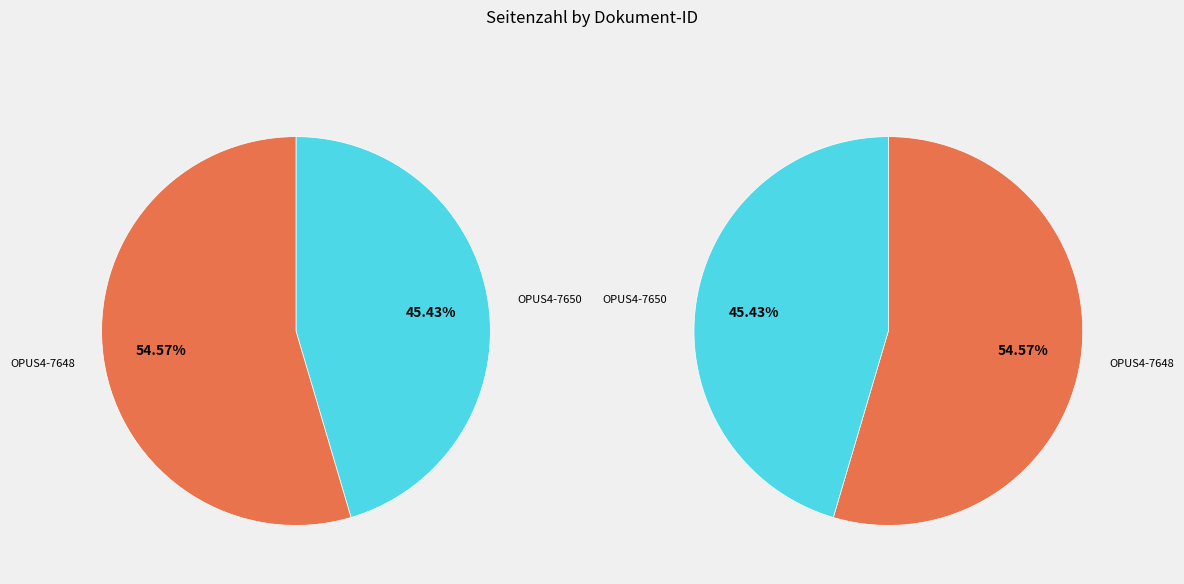

Is it true that OPUS4-7648 is 42% of the pie?

False